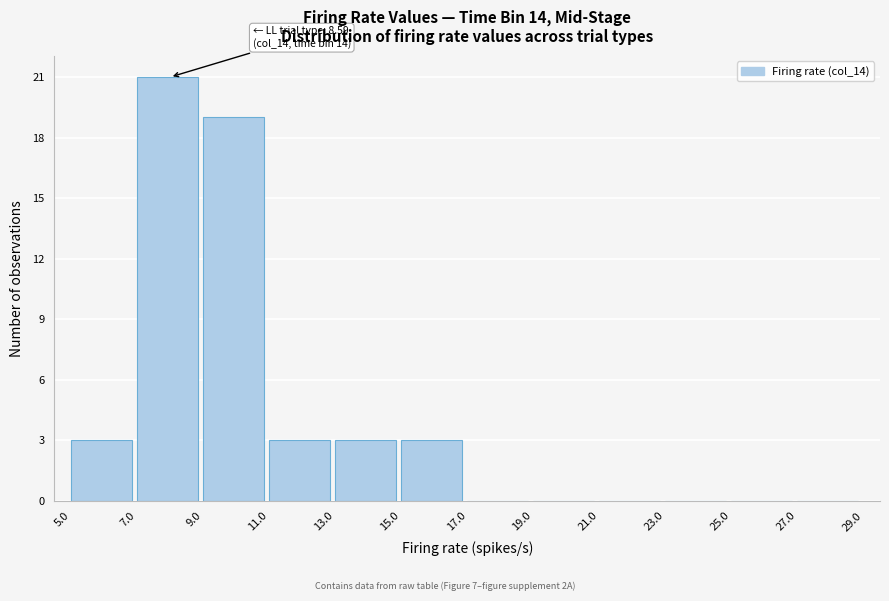

Which range on the x-axis has the tallest bar?

7.0 to 9.0